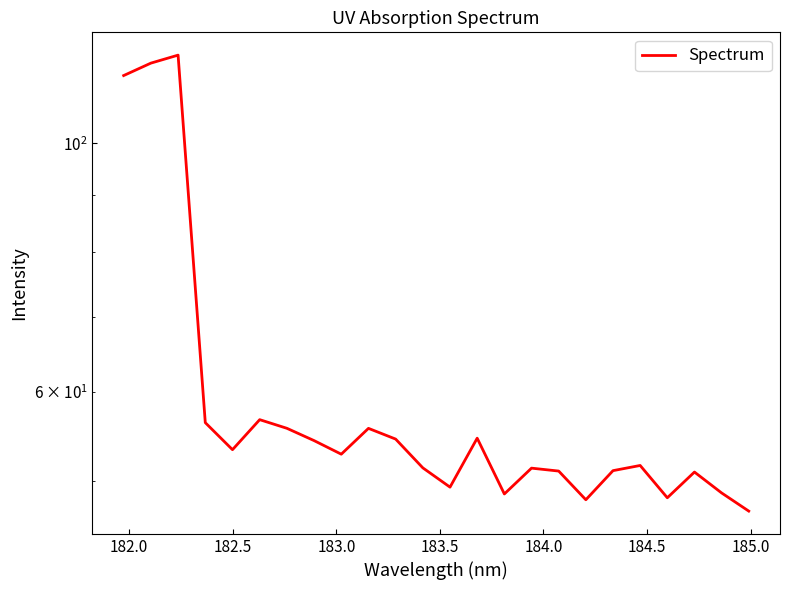

What is the sum of all values?

1443.6